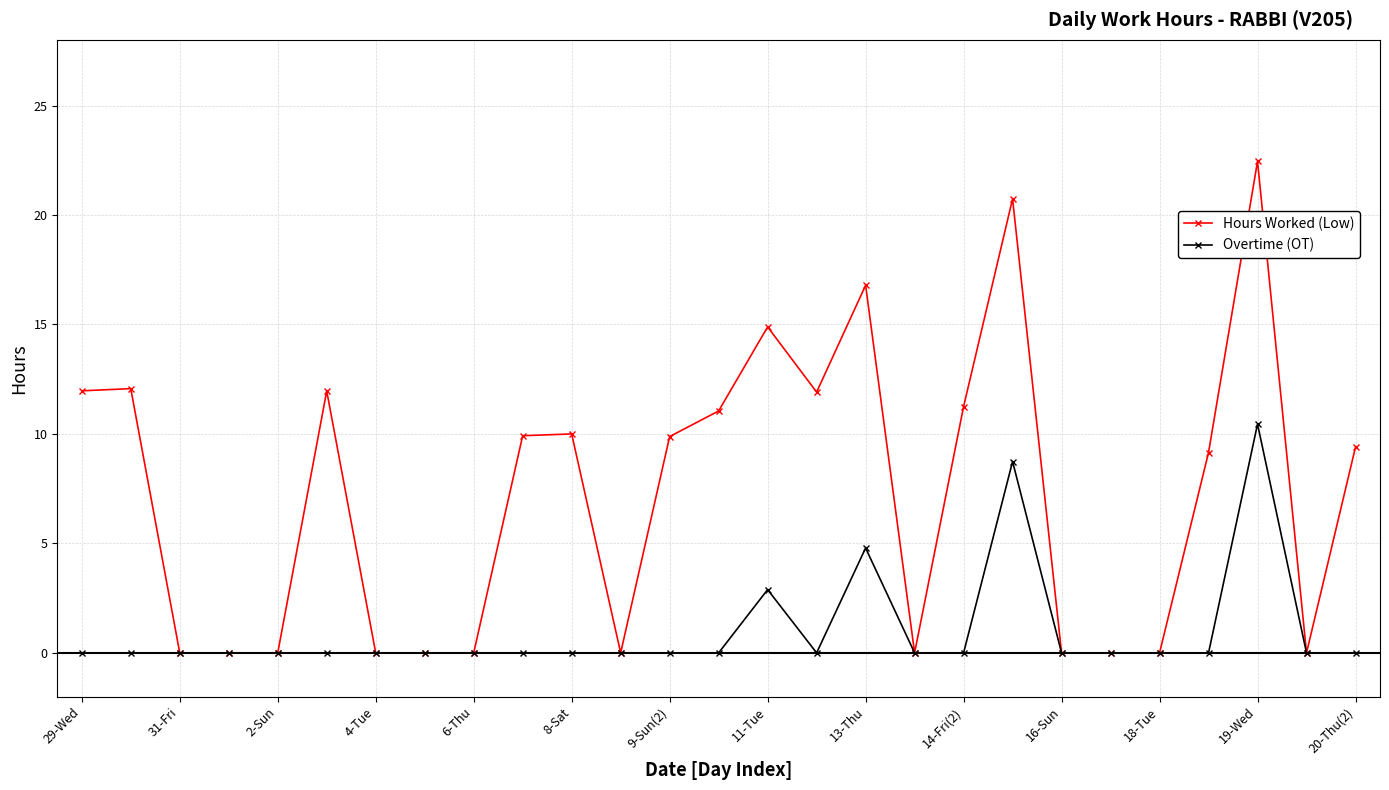

True or false: Overtime (OT) has more than 1 points higher than both neighbors.

True